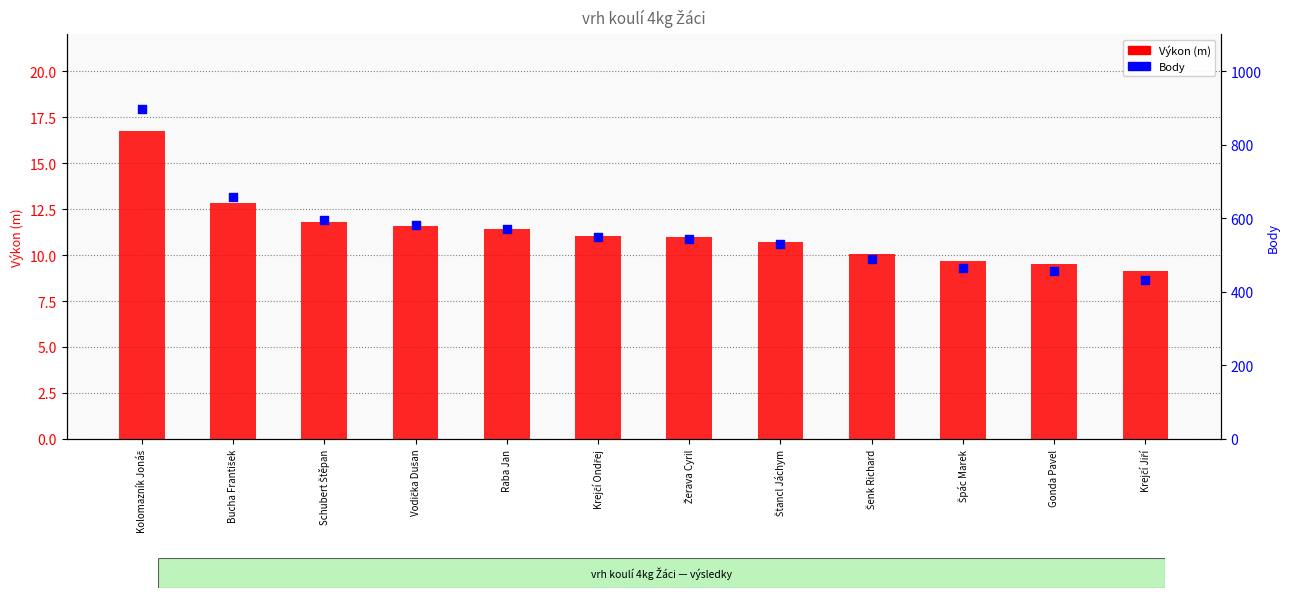

Which series has the largest total across all categories?

Body